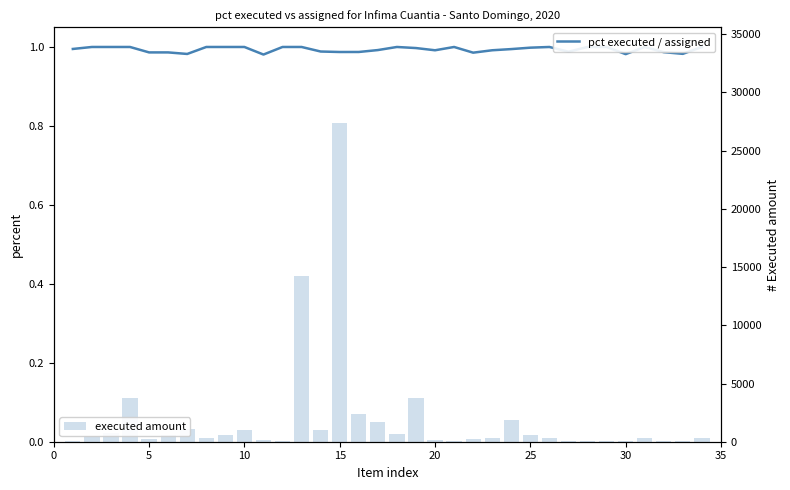

Which series has the widest spread of values?

executed amount